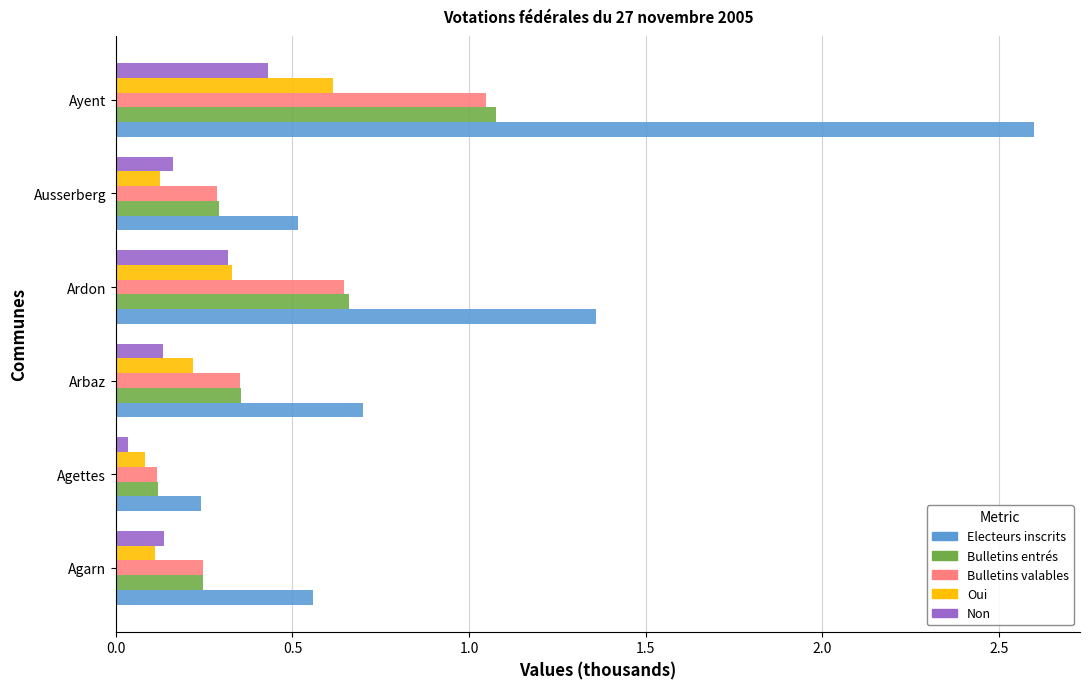

True or false: Oui has a value of 0.1 at Agettes.

True